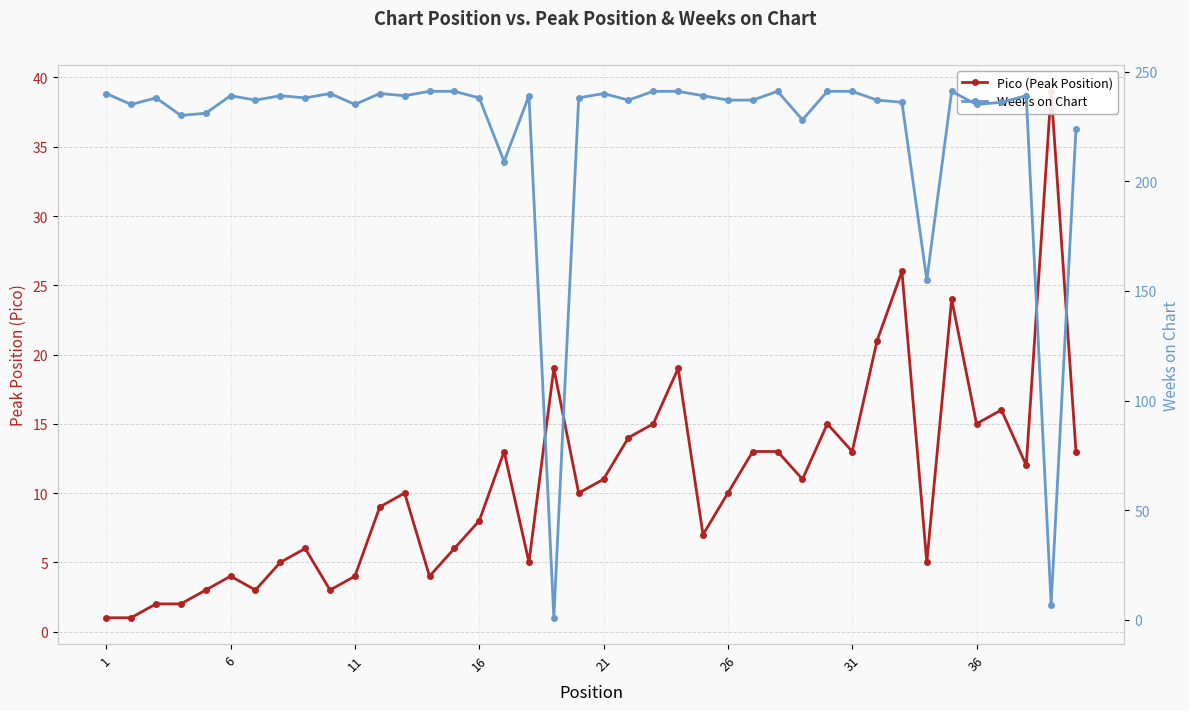

Reading left to right, what are all the values shown in this chart?

Pico (Peak Position): 1	1	2	2	3	4	3	5	6	3	4	9	10	4	6	8	13	5	19	10	11	14	15	19	7	10	13	13	11	15	13	21	26	5	24	15	16	12	39	13
Weeks on Chart: 240	235	238	230	231	239	237	239	238	240	235	240	239	241	241	238	209	239	1	238	240	237	241	241	239	237	237	241	228	241	241	237	236	155	241	235	236	239	7	224